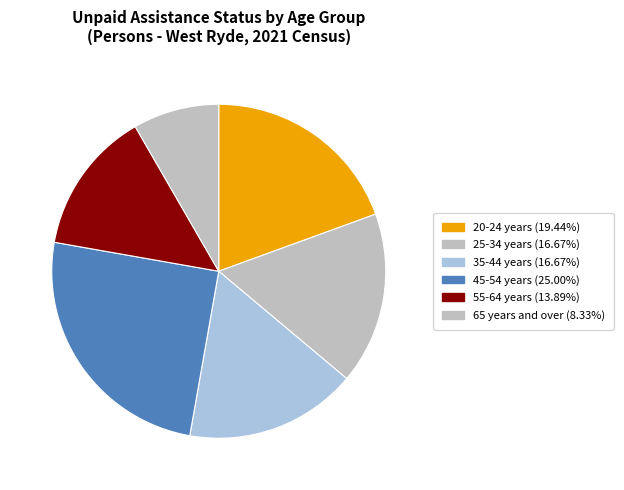

How many slices are in this pie chart?

6